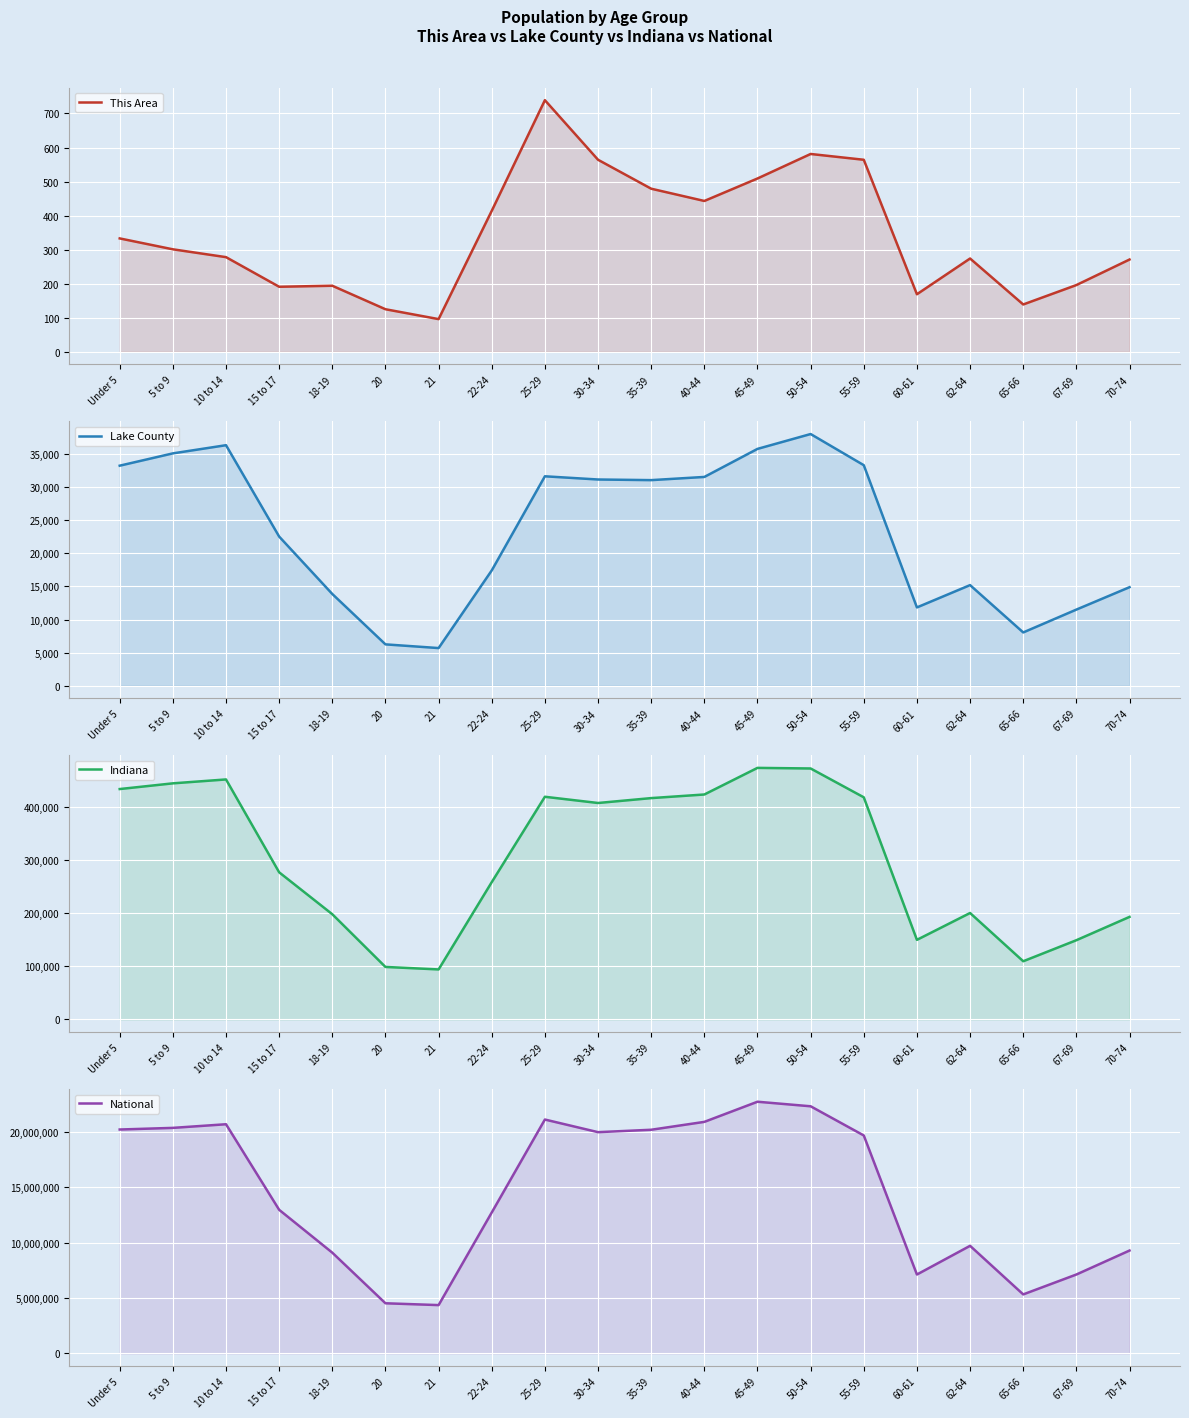

True or false: This Area and Indiana intersect in this chart.

False